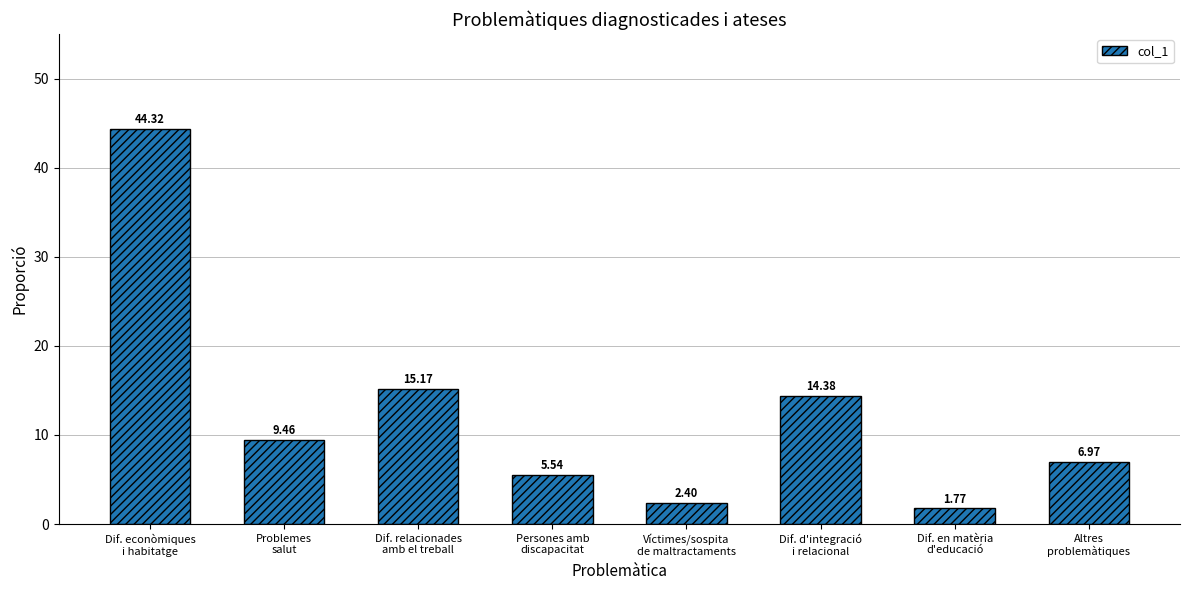

Rank the categories by value from lowest to highest.

Dif. en matèria
d'educació, Víctimes/sospita
de maltractaments, Persones amb
discapacitat, Altres
problemàtiques, Problemes
salut, Dif. d'integració
i relacional, Dif. relacionades
amb el treball, Dif. econòmiques
i habitatge